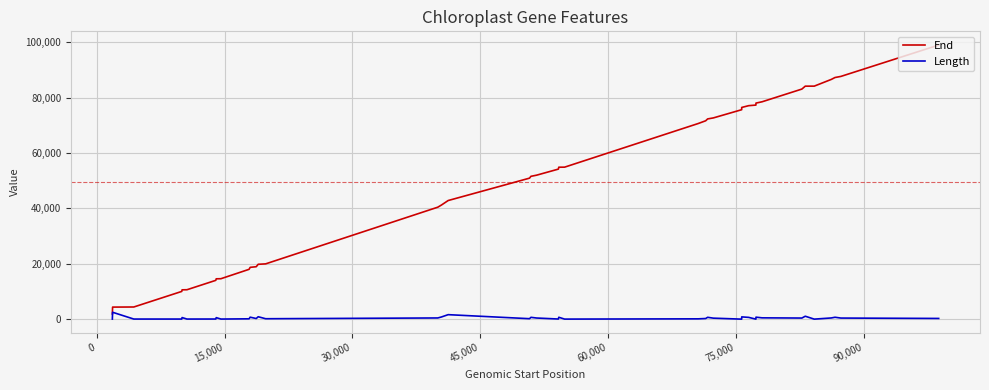

Rank the series by their maximum value, from highest to lowest.

End, Length